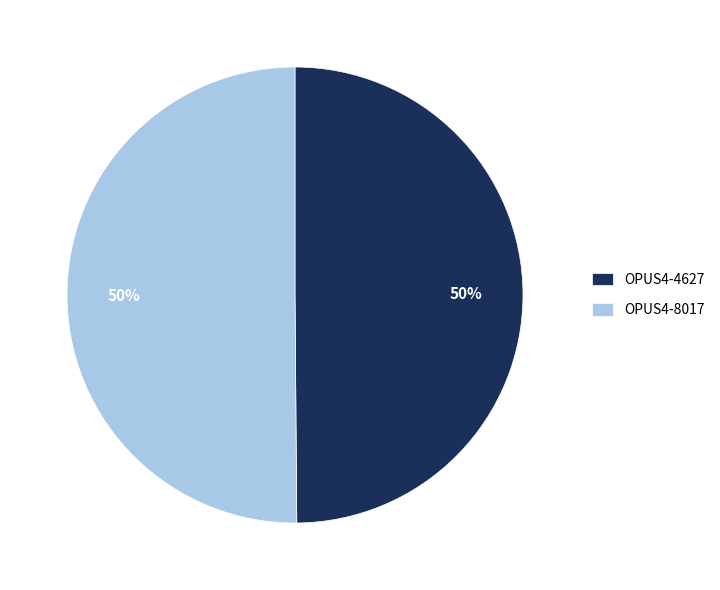

True or false: OPUS4-4627 accounts for 50% of the total.

True